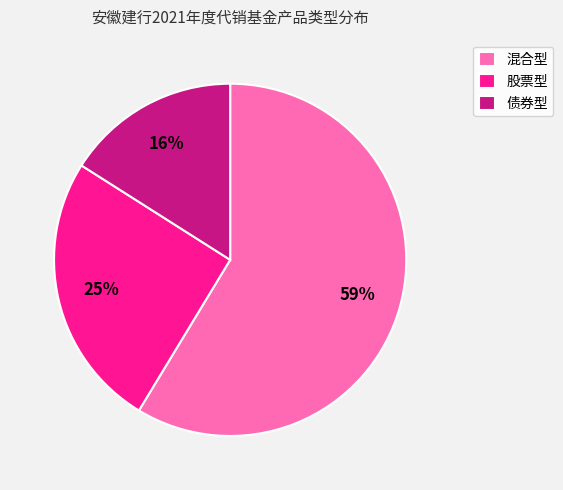

Does 混合型 represent more than half of the total?

Yes